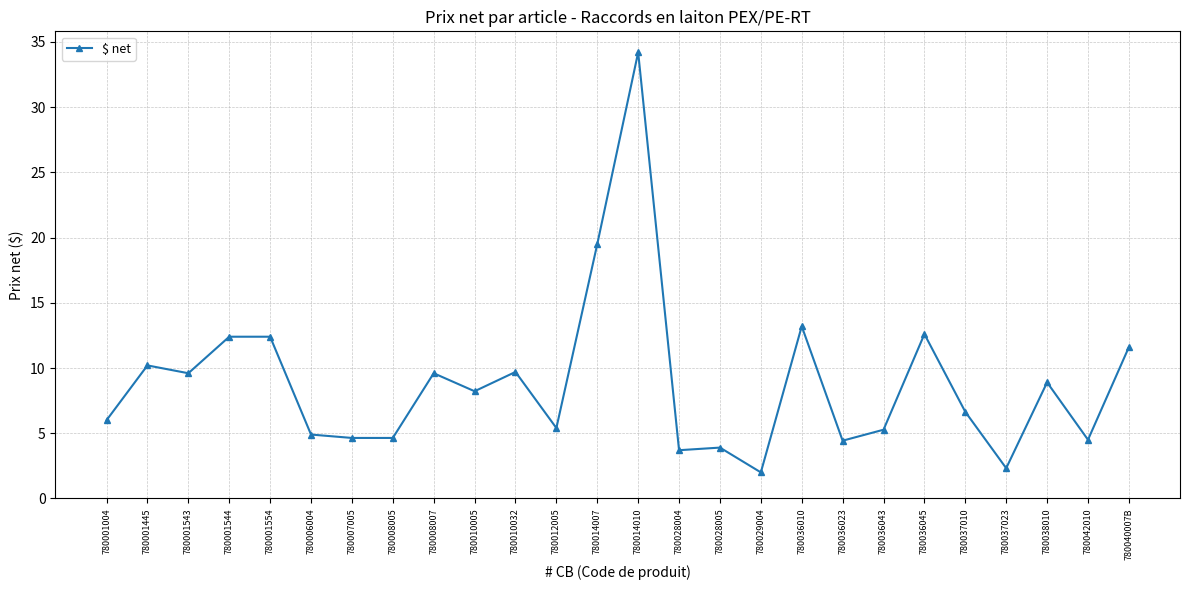

At which category does the chart reach its peak across all series?

780014010